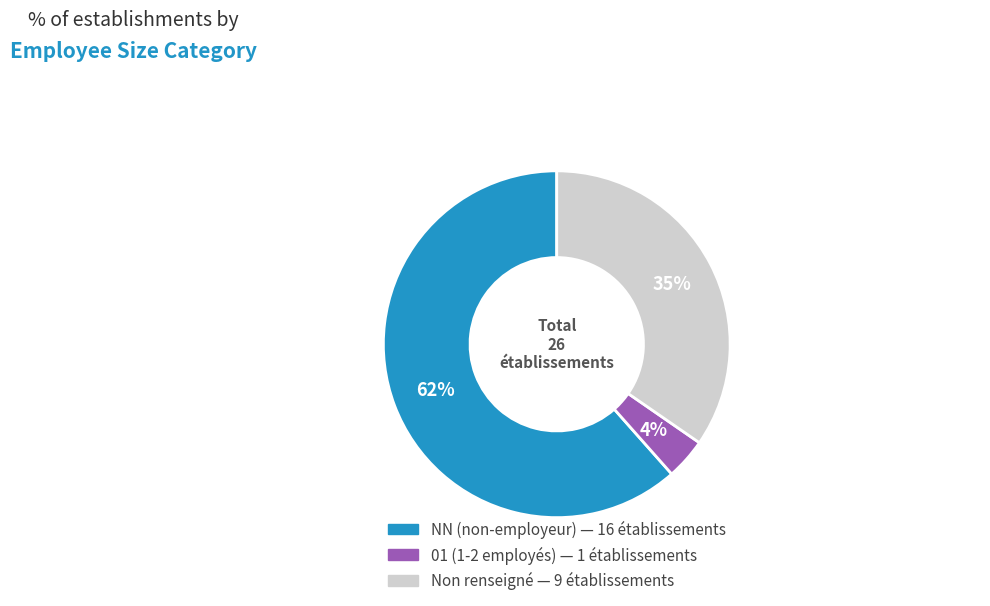

Count the number of slices in the pie.

3